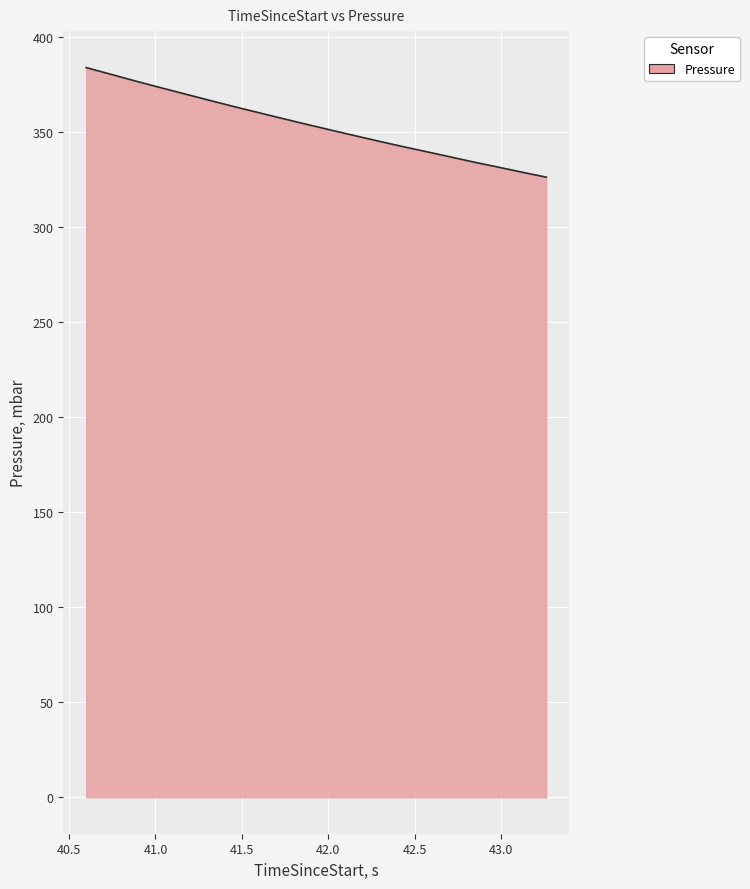

What is the greatest value displayed?

384.1